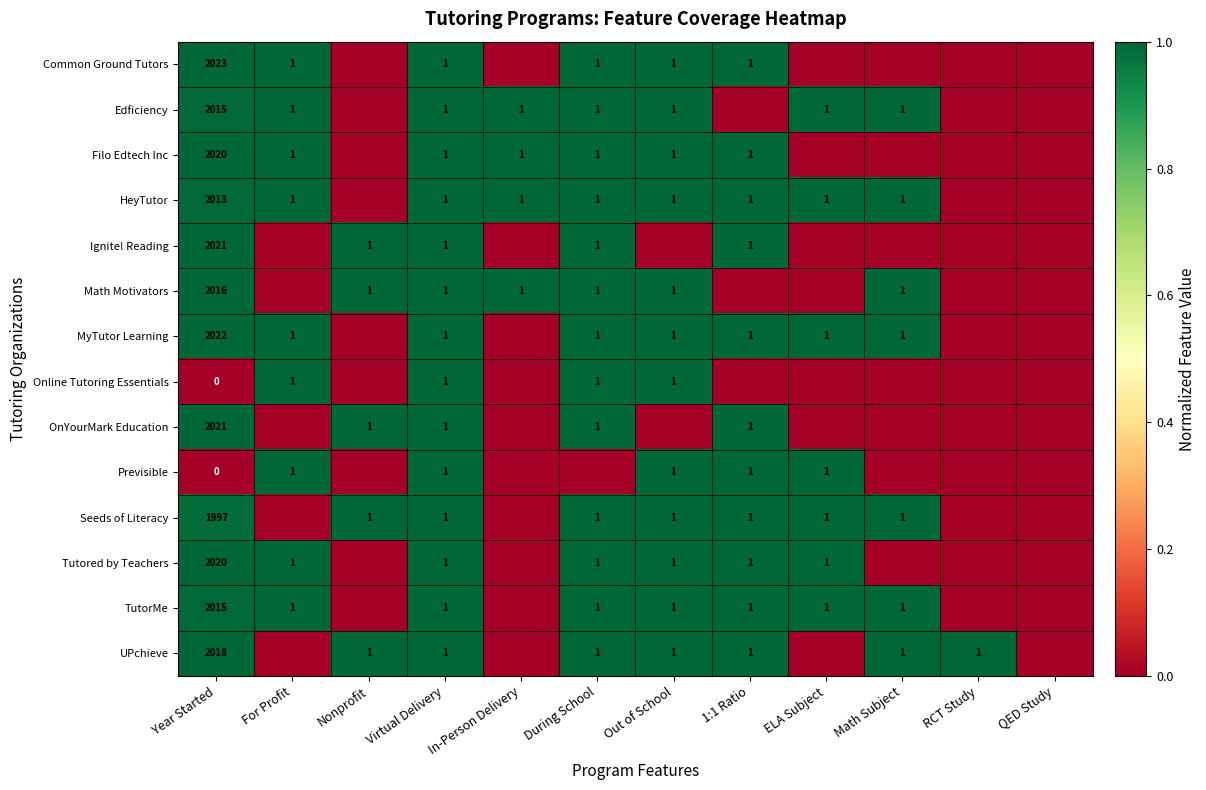

The Edficiency series shows 2 at Virtual Delivery. True or false?

False